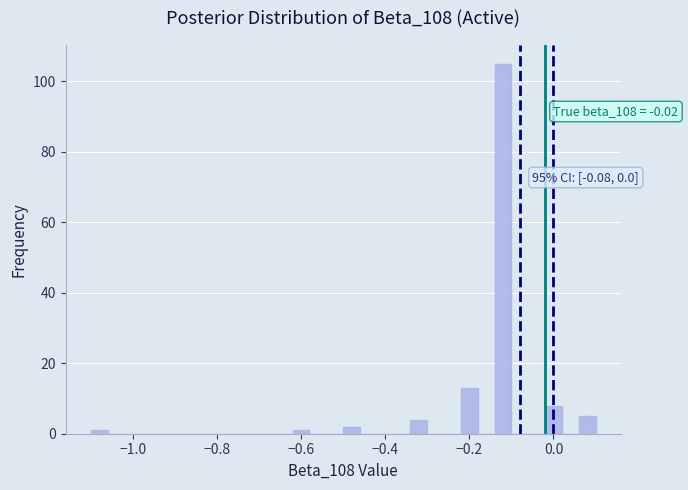

Around what value on the x-axis is the tallest bar? Give the approximate position of its centre, as read against the axis.

-0.12